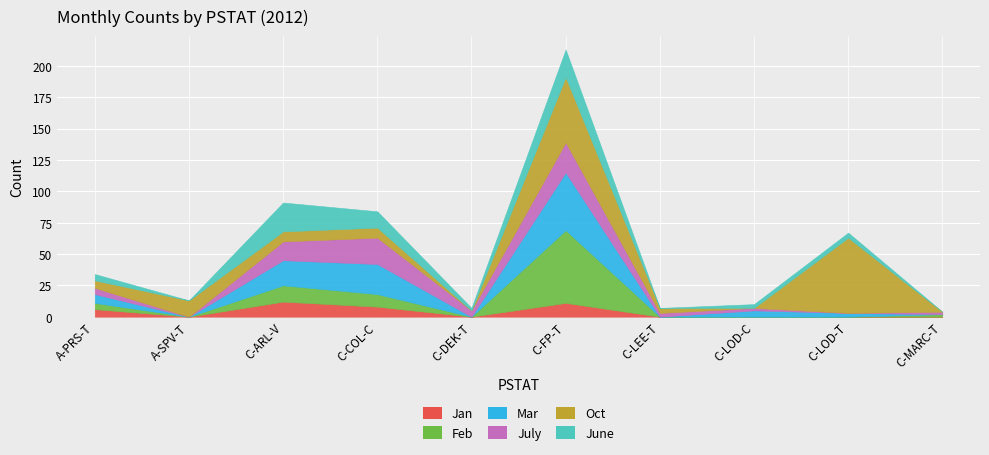

What is the total value across all series at C-LOD-C?

10